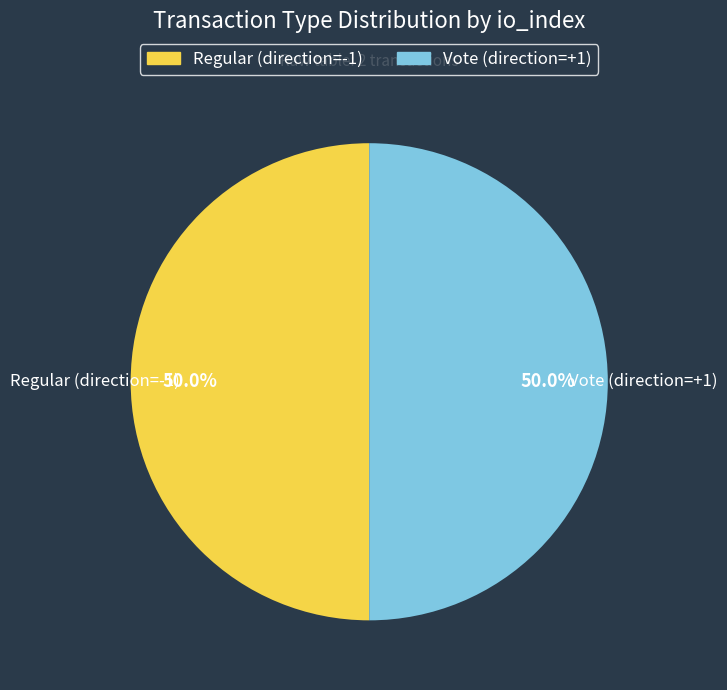

What is the ratio of the value at Regular (direction=-1) to the value at Vote (direction=+1)?

1.0